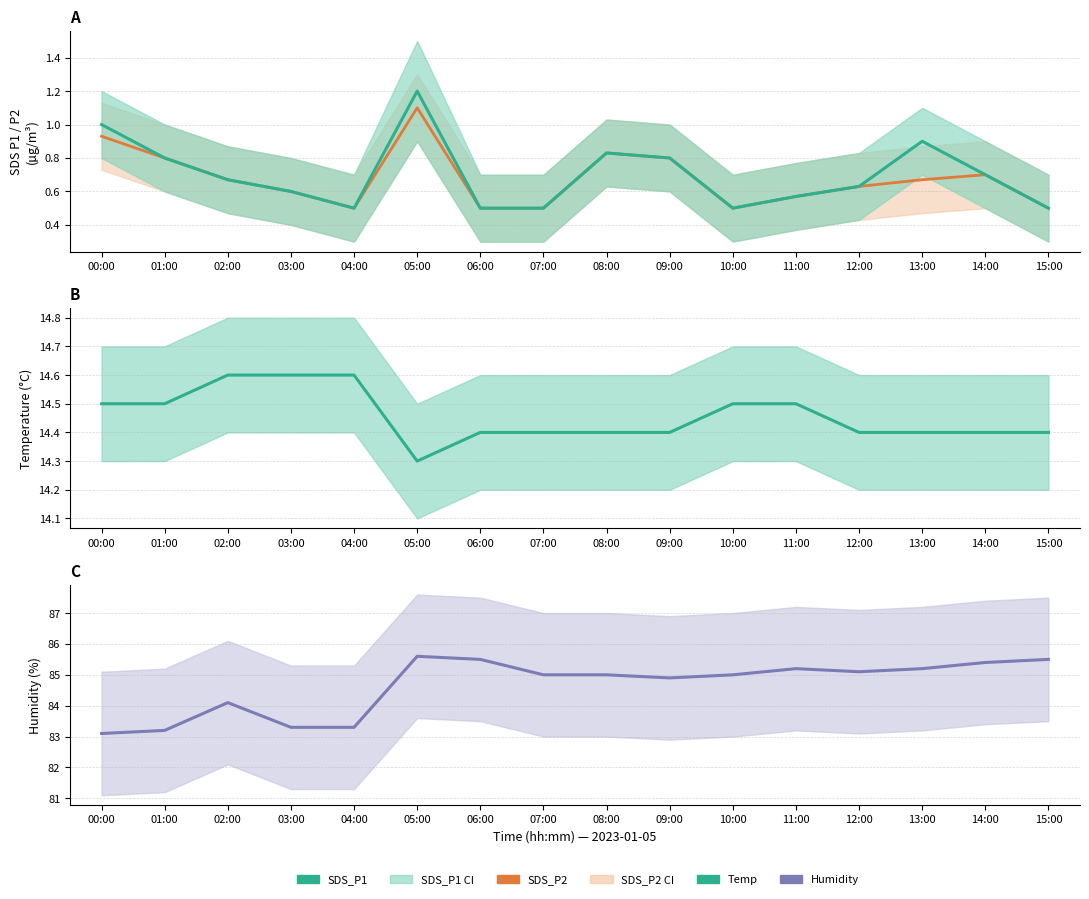

How many lines are shown in the chart?

4